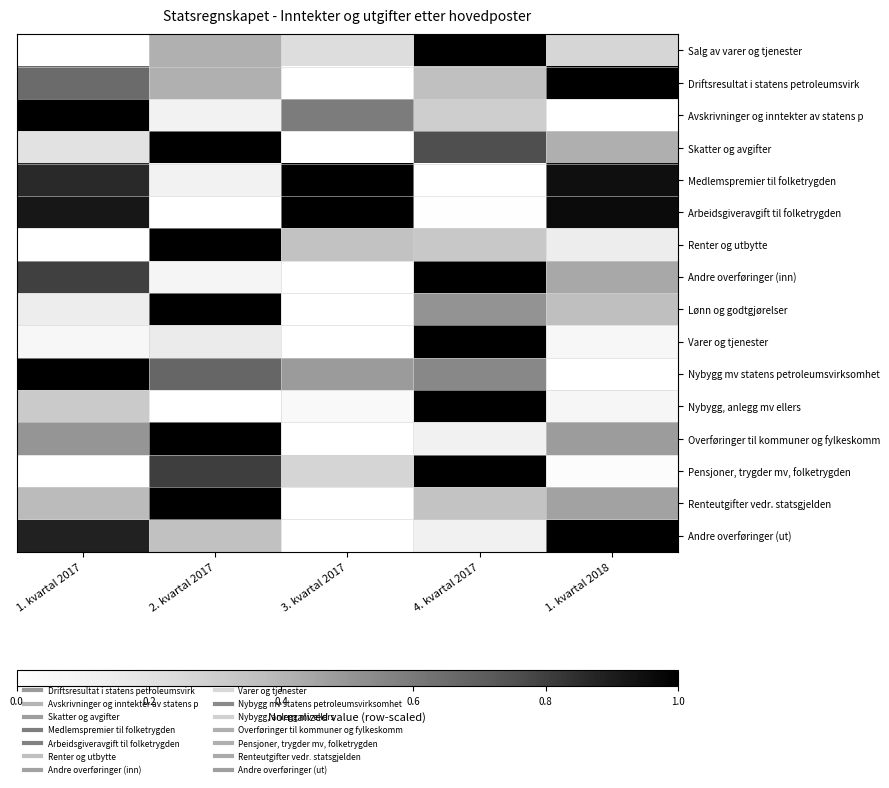

What is the total value across all series at 4. kvartal 2017?

8.4